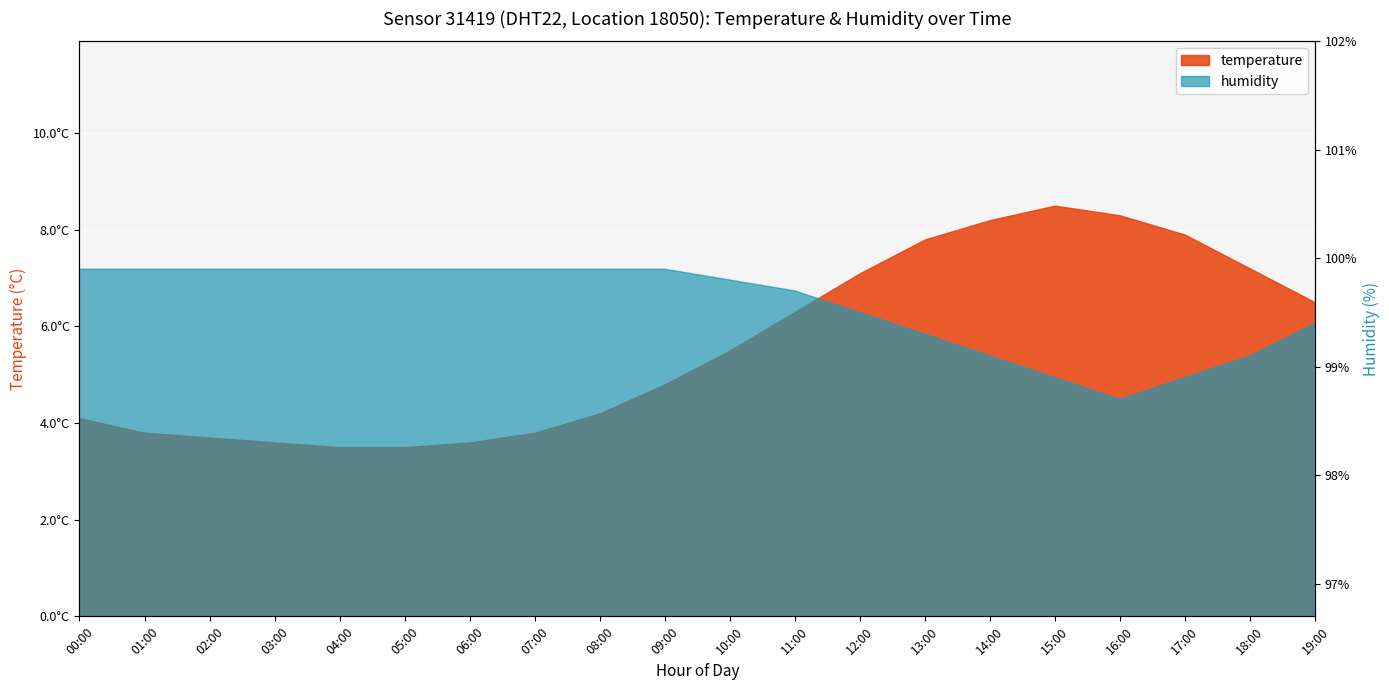

How many lines are shown in the chart?

2